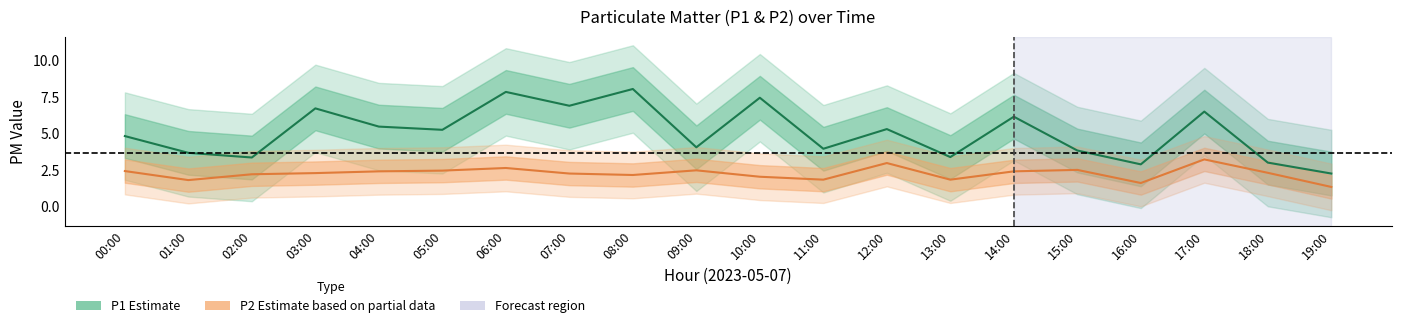

What position from the left is 08:00?

9